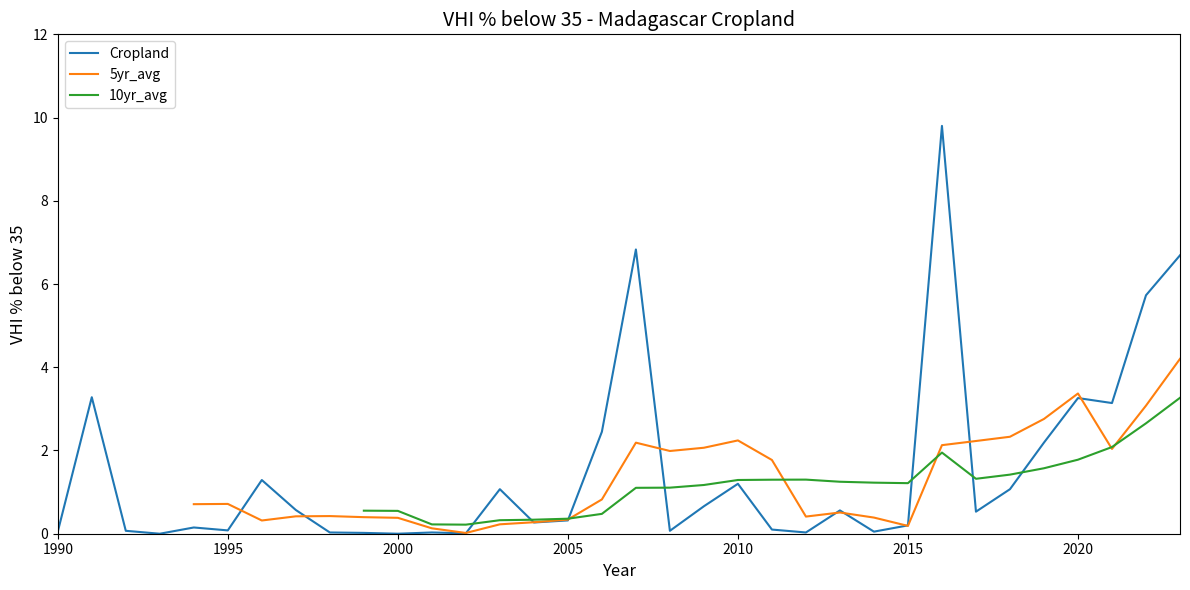

Which series ends up on top after the final intersection of 10yr_avg and 5yr_avg?

5yr_avg